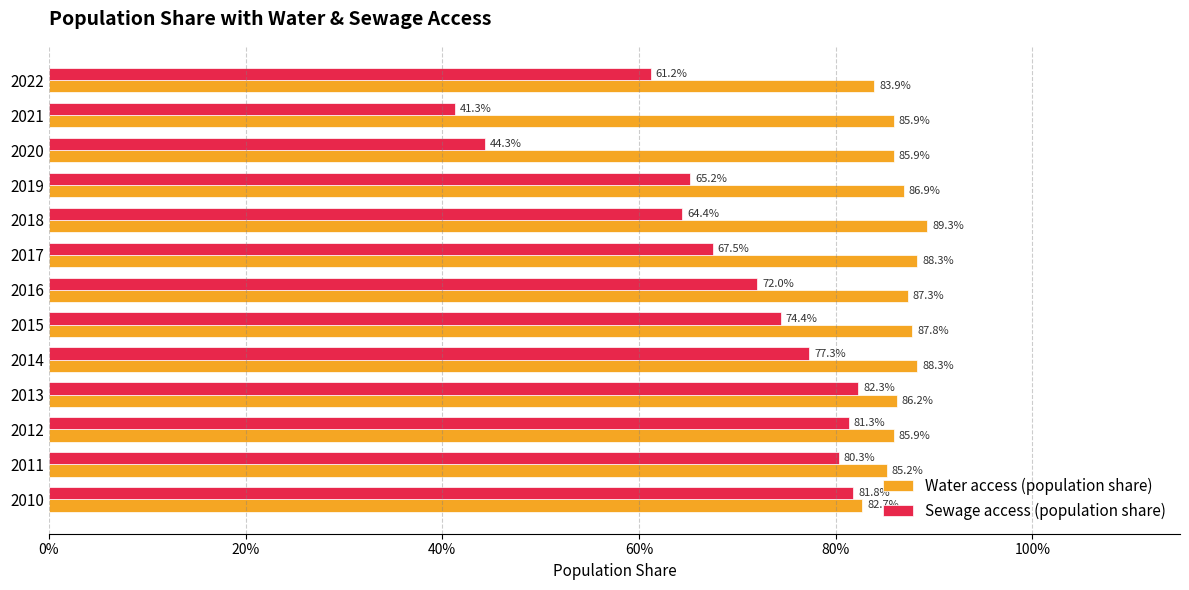

What are all the series names shown in the legend?

Water access (population share), Sewage access (population share)